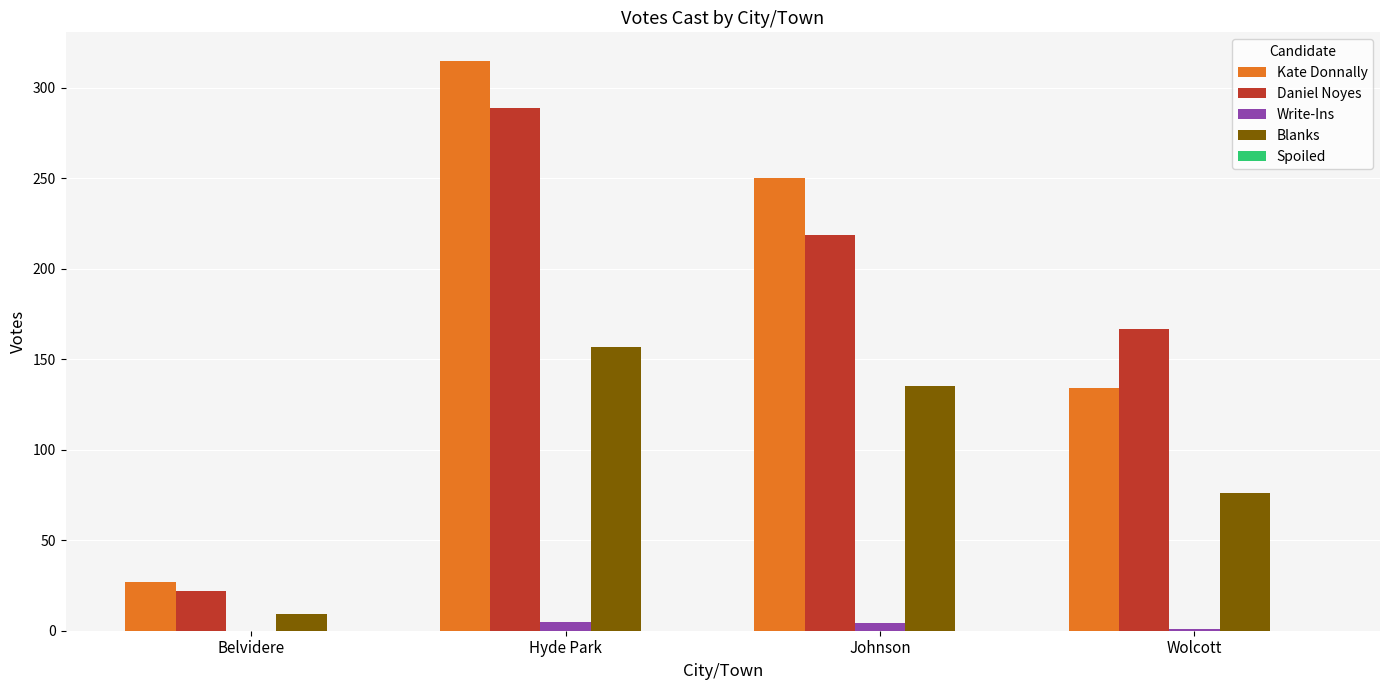

Is it true that Blanks equals 157 at Hyde Park?

True